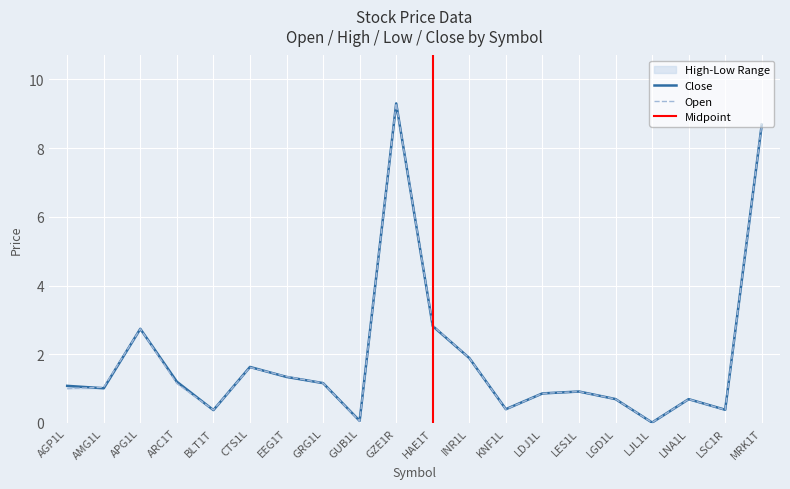

Does the chart display data point markers on the line(s)?

No